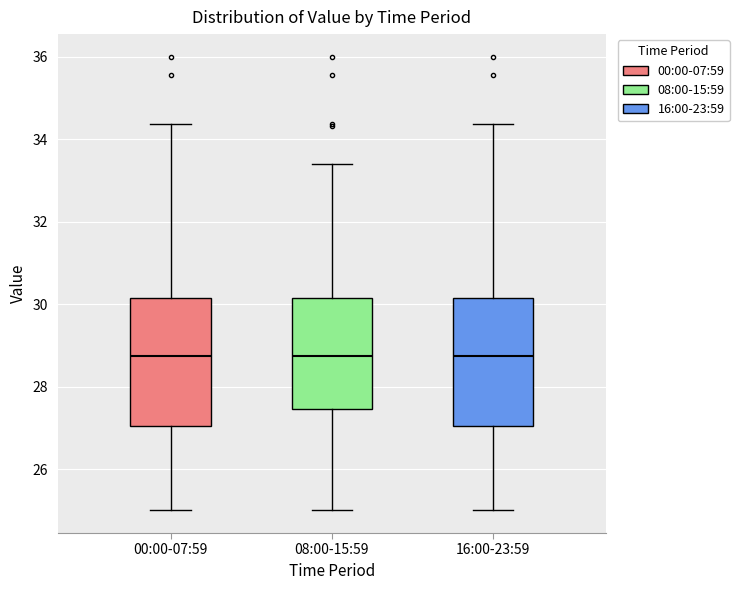

Reading left to right, transcribe this box plot: for each box, give where its median line is, the range the box spans, and where its two whiskers end, as read against the y-axis. The values are not printed on the chart, so give them approximately, as read against the axis.

00:00-07:59: median 28.8, box 27.0 to 30.2, whiskers 25.0 to 34.4
08:00-15:59: median 28.8, box 27.4 to 30.2, whiskers 25.0 to 33.4
16:00-23:59: median 28.8, box 27.0 to 30.2, whiskers 25.0 to 34.4